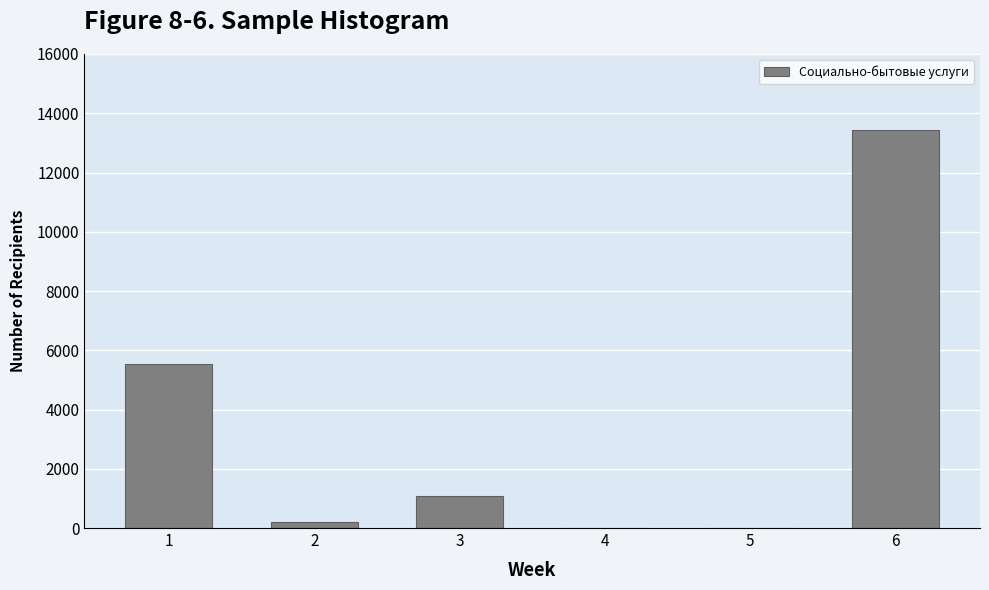

What is the sum of all values?

20260